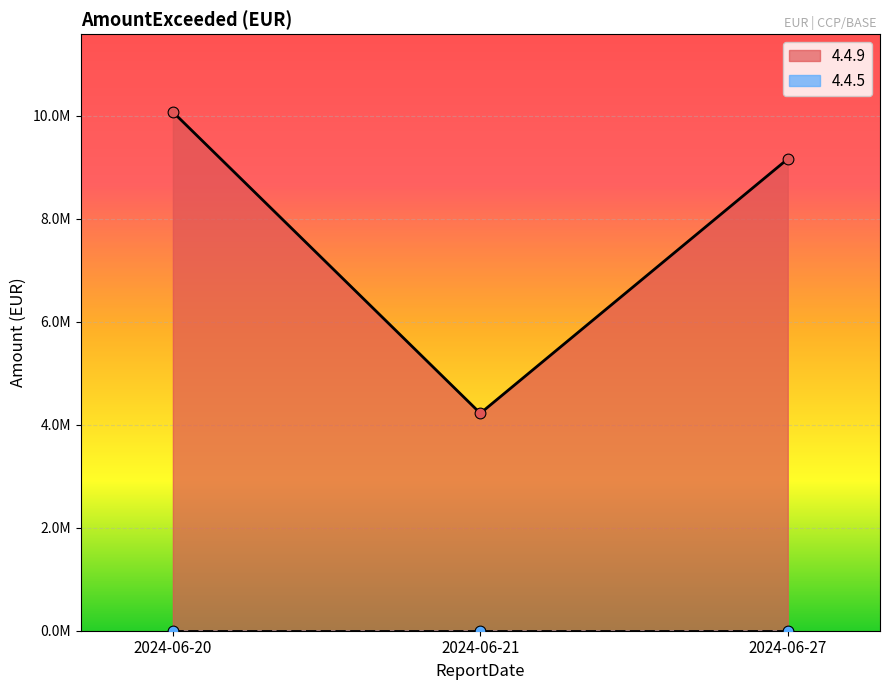

Between 2024-06-27 and 2024-06-20, which is larger?

2024-06-20